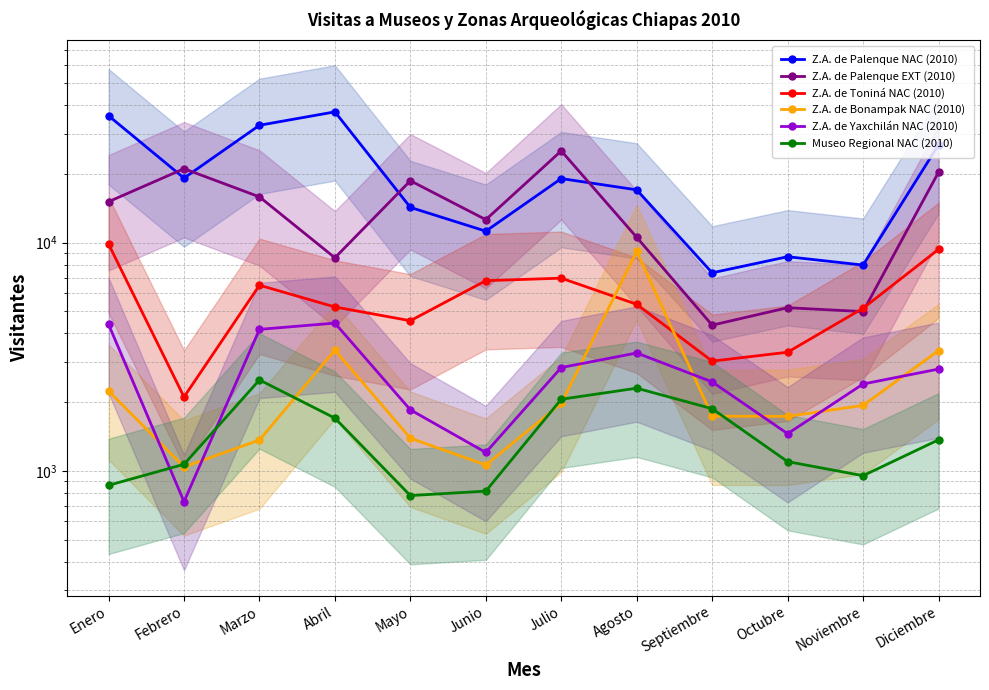

What is the label of the 5th point from the right?

Agosto